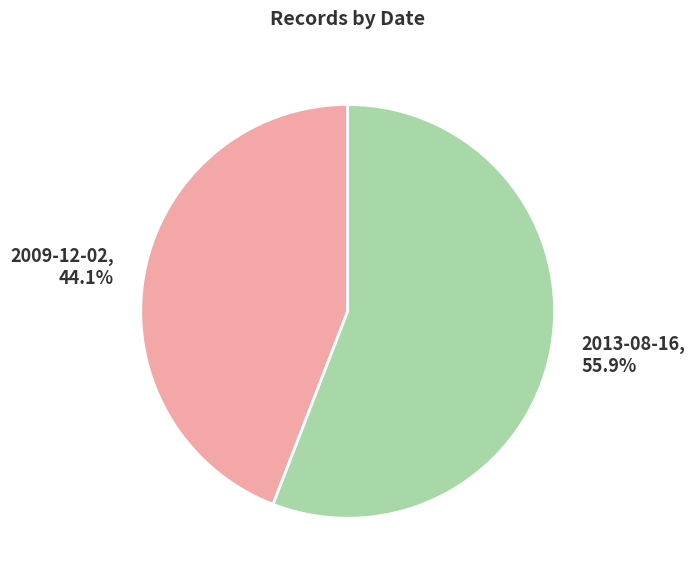

Is there a majority slice in this chart?

Yes